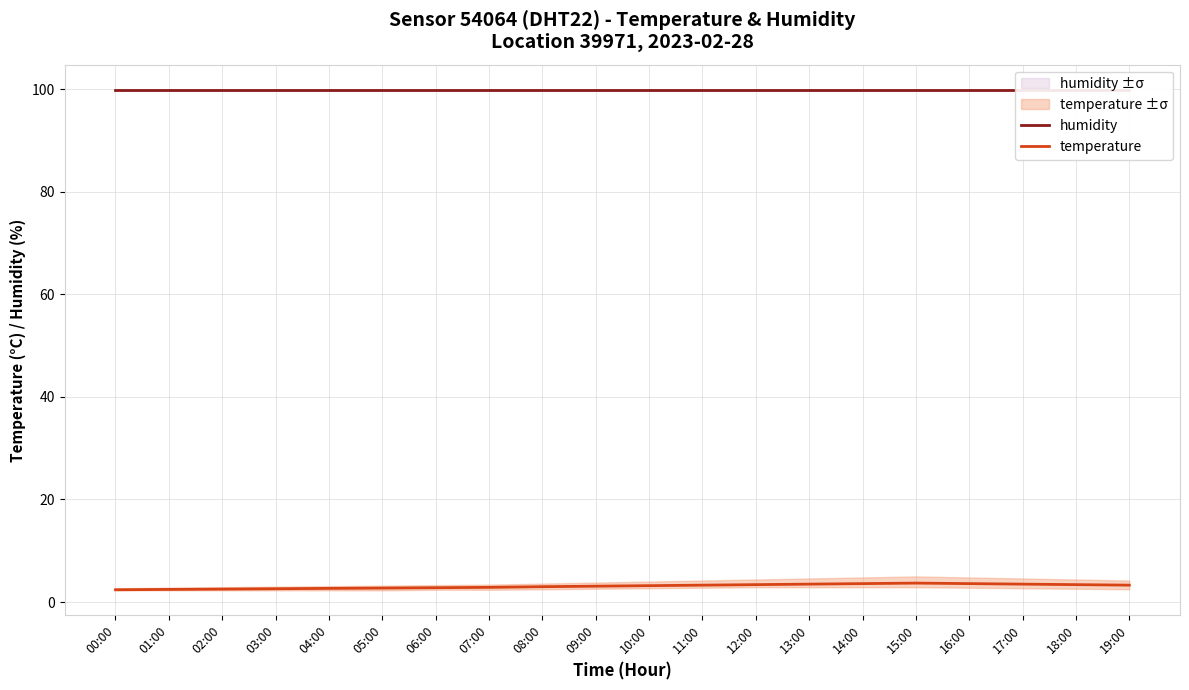

Which series has the widest spread of values?

temperature